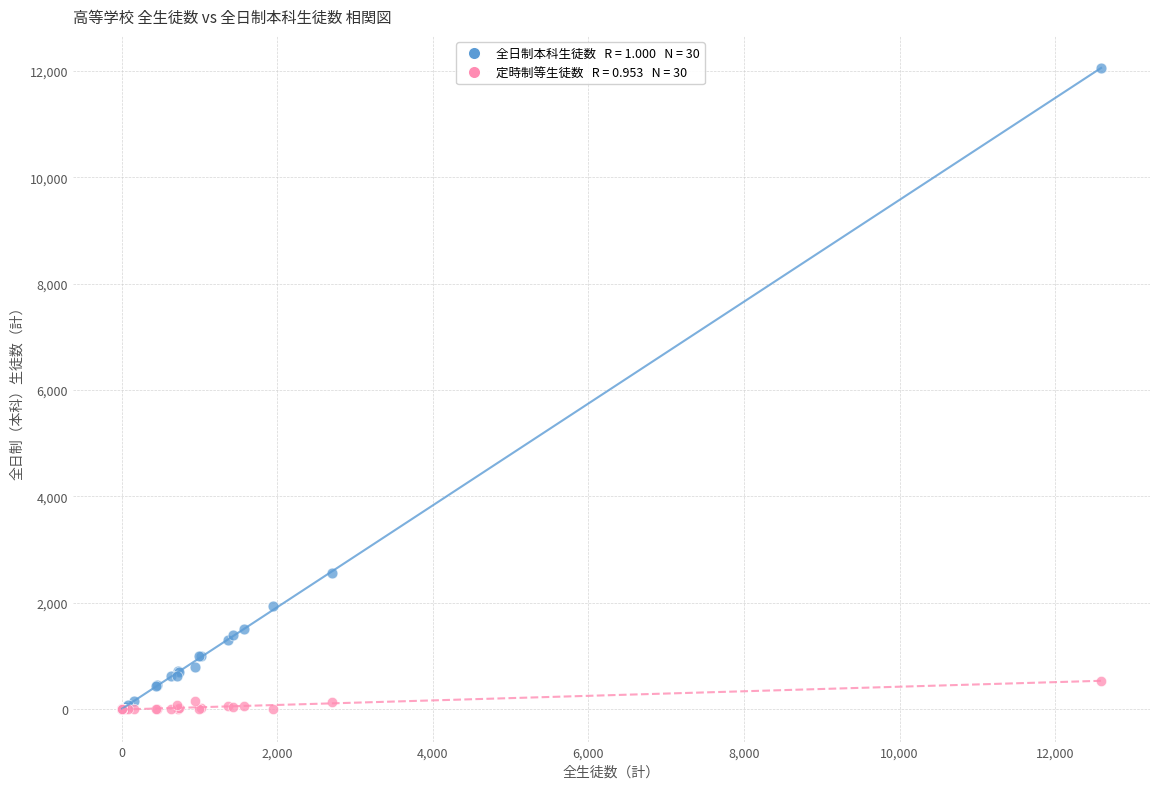

Across all series, what Y value is closest to 6026?

2559